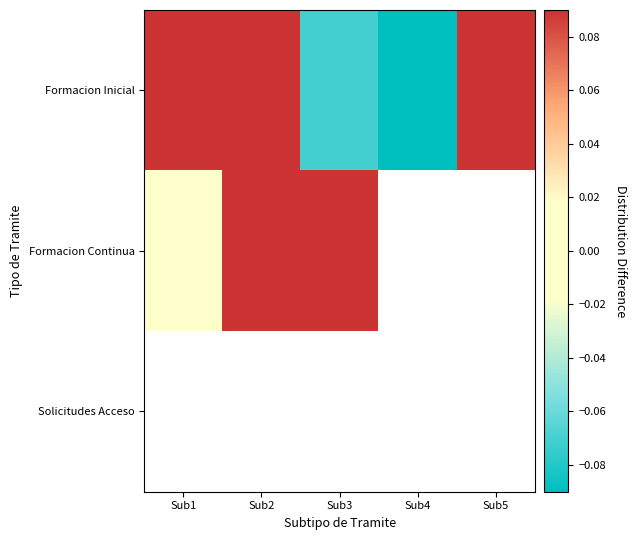

What is the spread (max minus min) of values at Sub2?

0.3